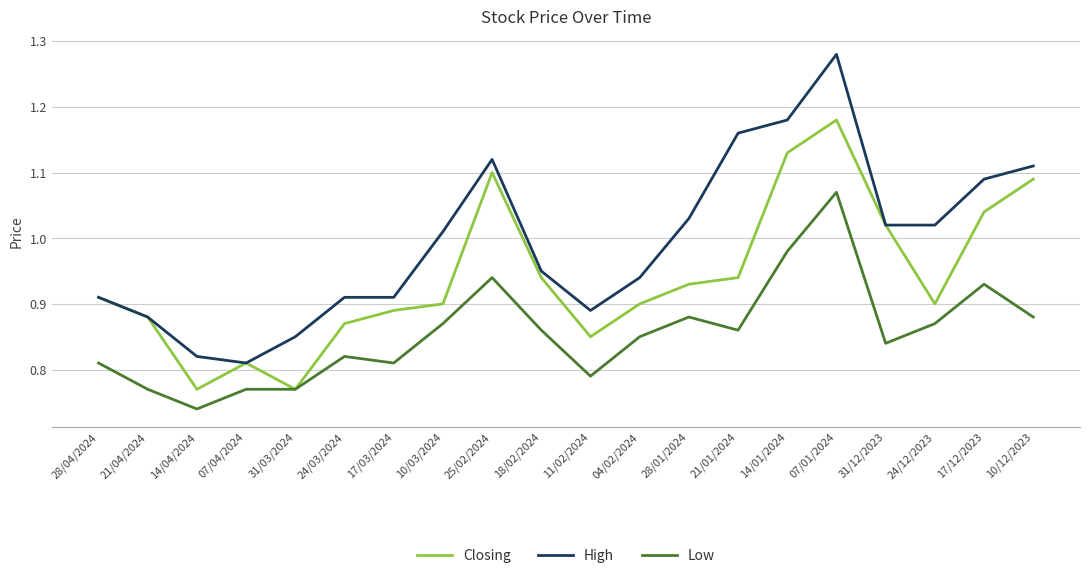

Does the chart display data point markers on the line(s)?

No